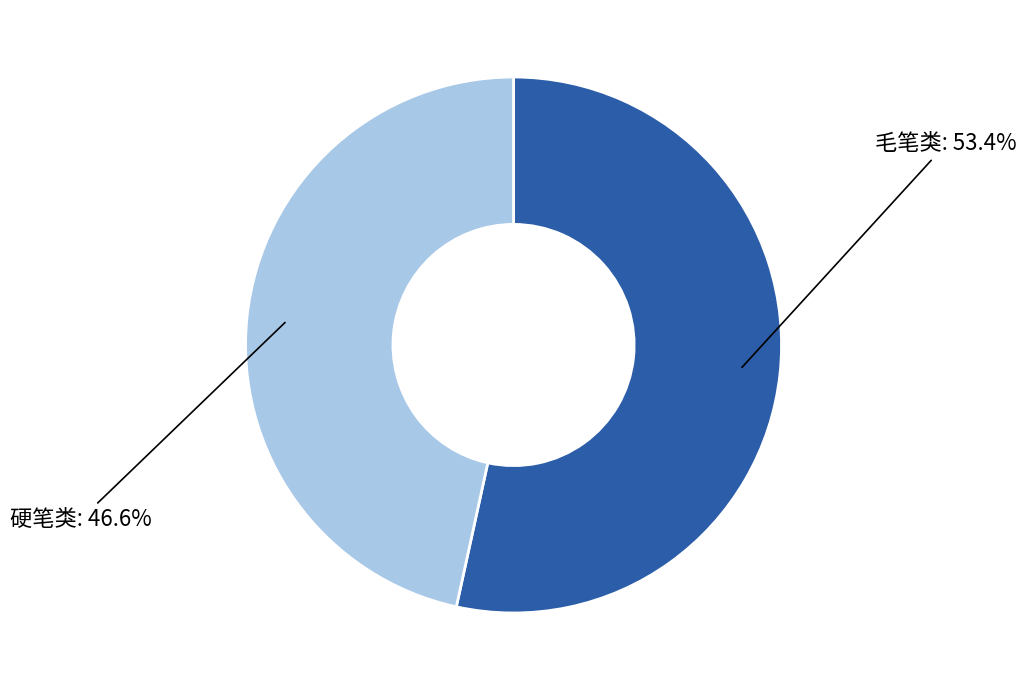

Does any single category account for the majority?

Yes